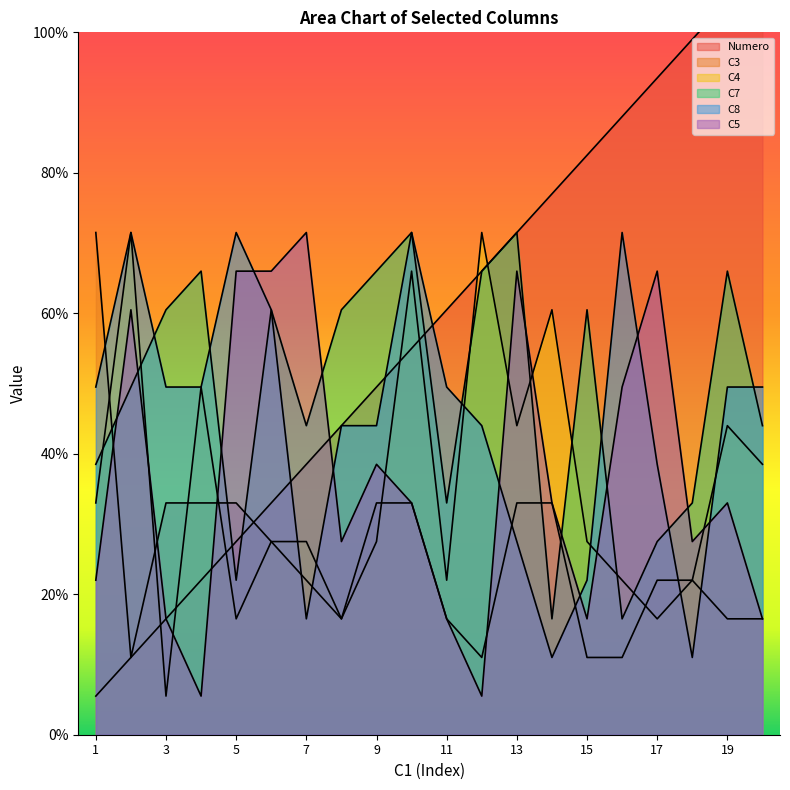

Read the C4 value at 17.

16.5